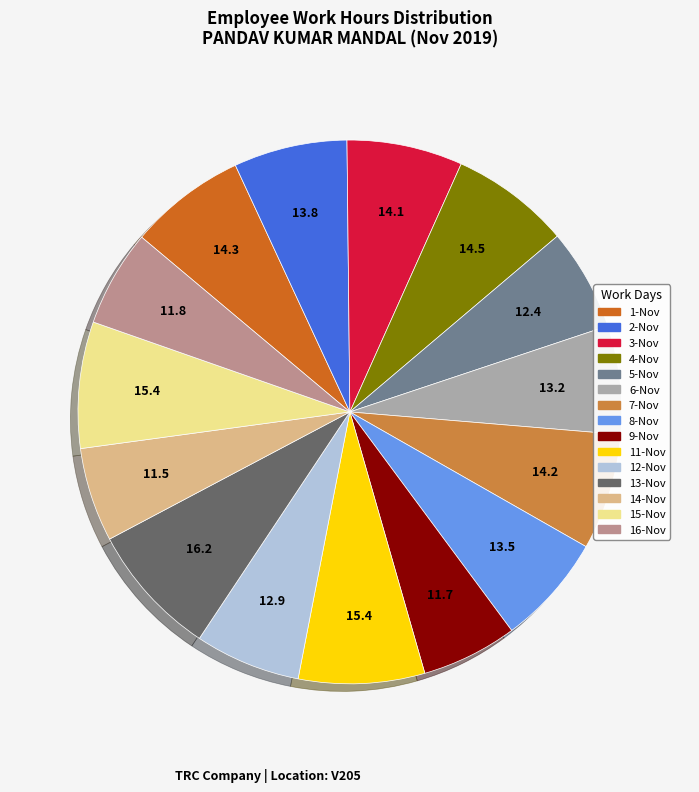

Is the sum of 8-Nov and 11-Nov greater than half?

No